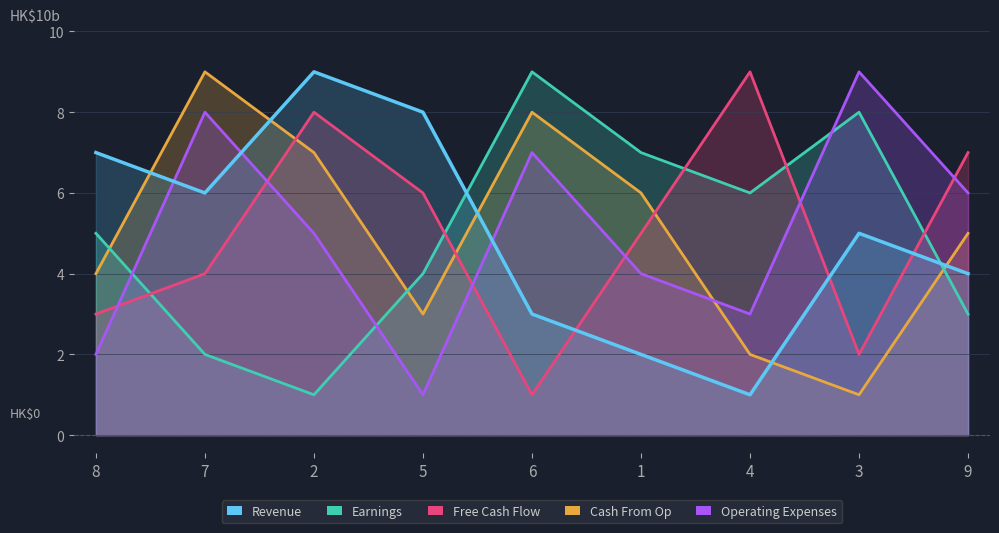

Which series has the largest total across all categories?

Cash From Op